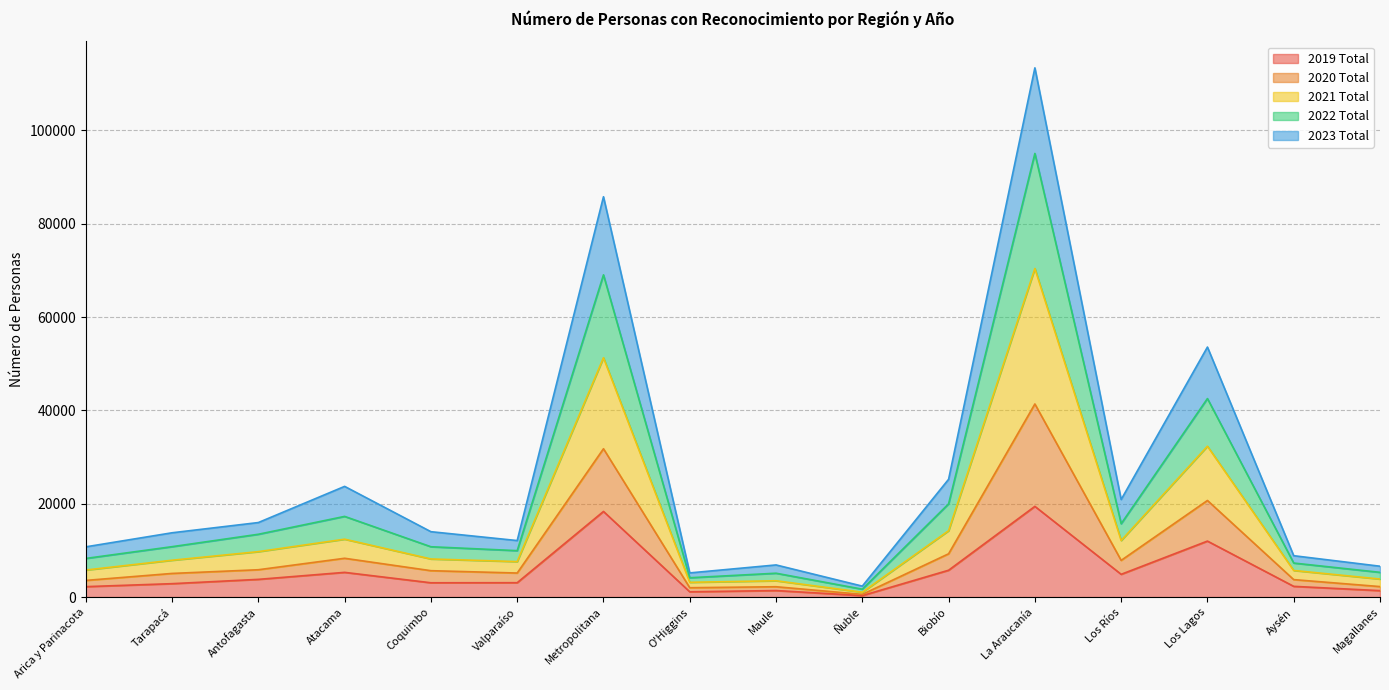

At which category is the sum across all series the highest?

La Araucanía